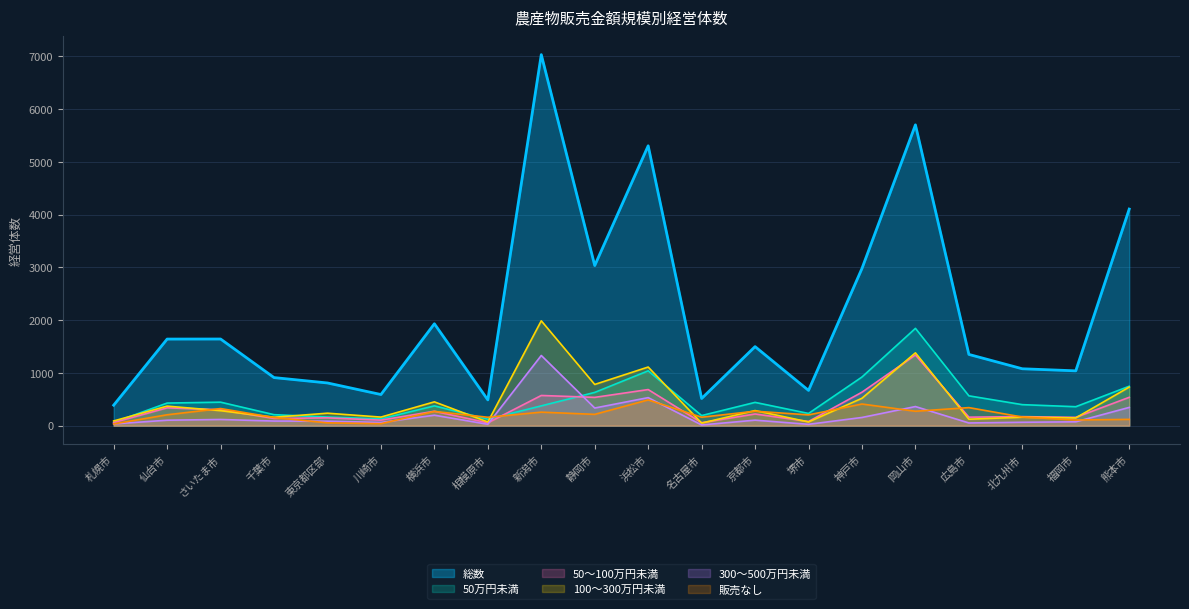

The 50万円未満 series shows 191 at 名古屋市. True or false?

True